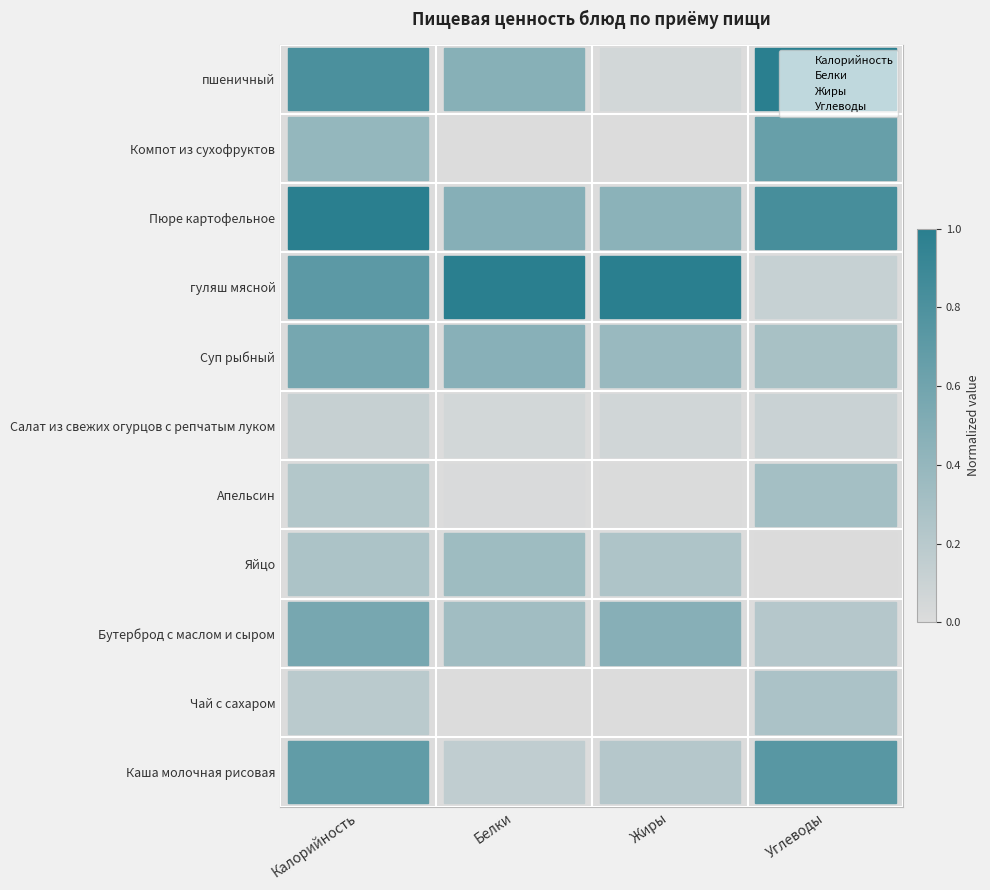

Is the value of Жиры at Углеводы greater than the value of Калорийность at Жиры?

Yes